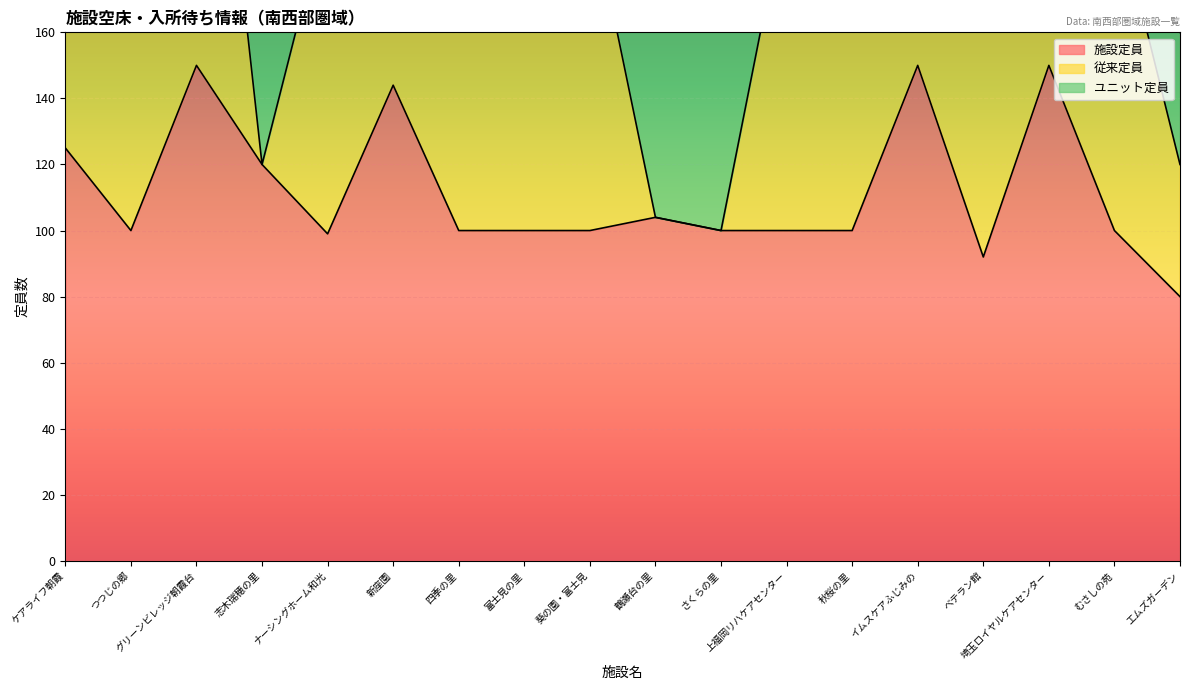

Between イムスケアふじみの and ベテラン館, which series saw the biggest shift?

従来定員